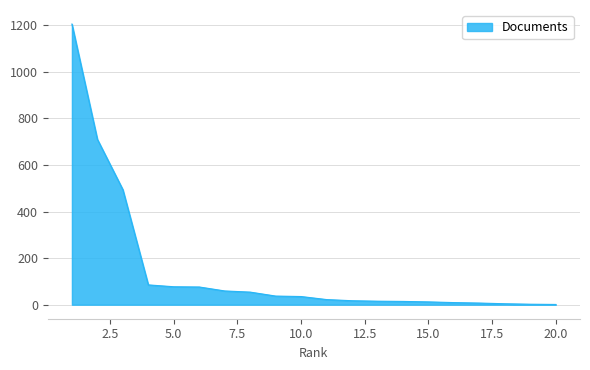

What is the maximum value shown in the chart?

1205